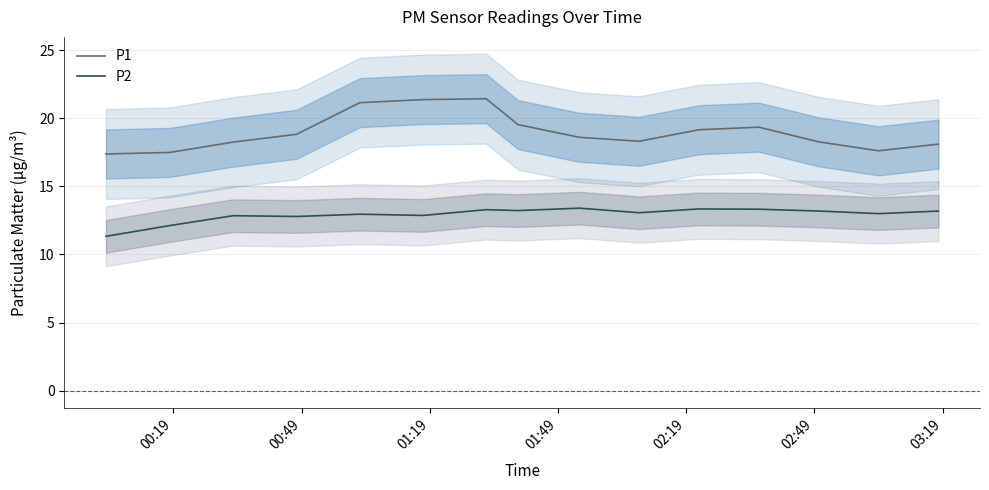

How many categories are shown in the chart?

15